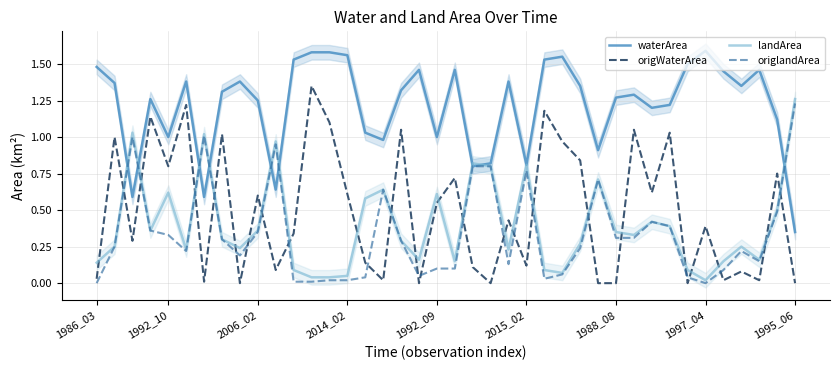

What are all the series names shown in the legend?

waterArea, origWaterArea, landArea, origlandArea